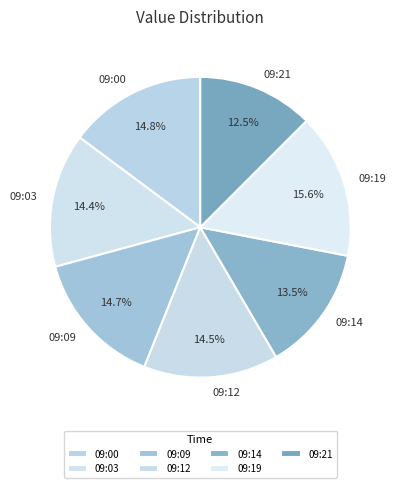

Which category has the smallest portion of the pie?

09:21